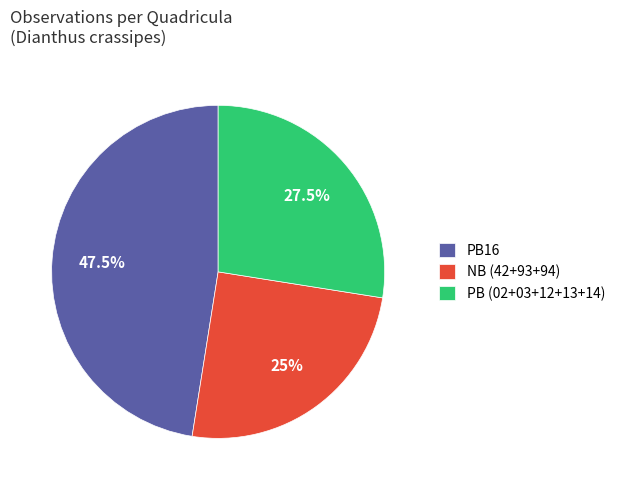

Combined, do PB16 and PB (02+03+12+13+14) account for over 50%?

Yes